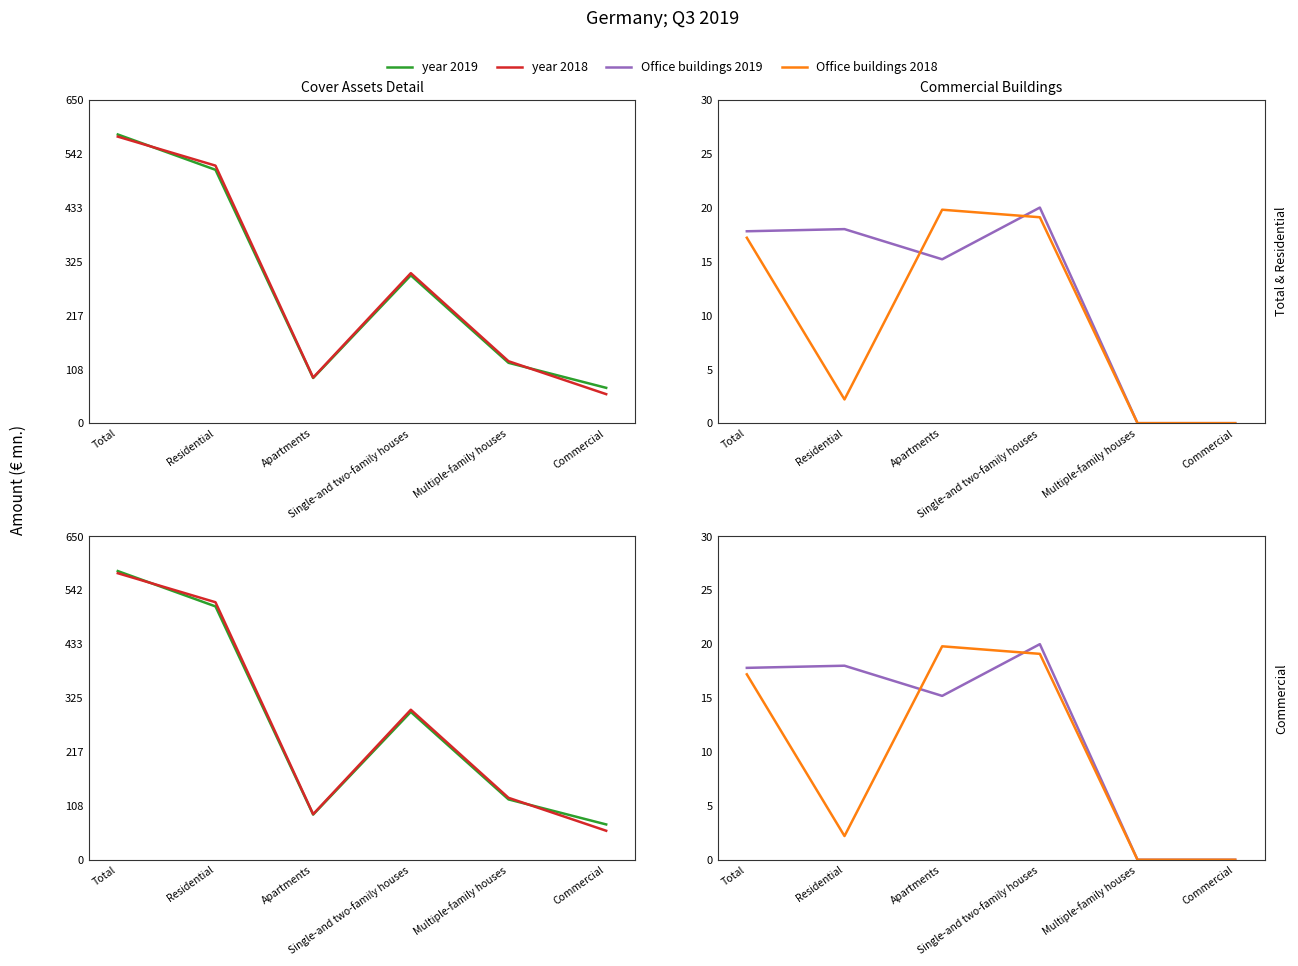

Is the value of Office buildings 2019 at Residential greater than the value of year 2019 at Single-and two-family houses?

No